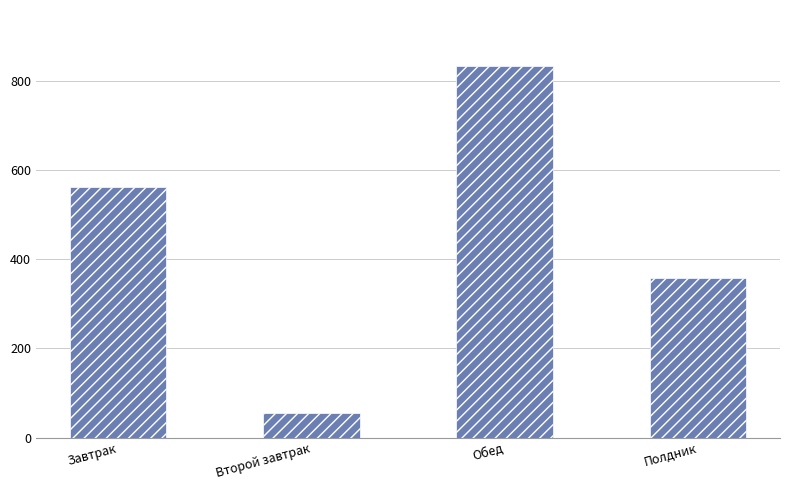

What is the value of the 1st bar from the left?

563